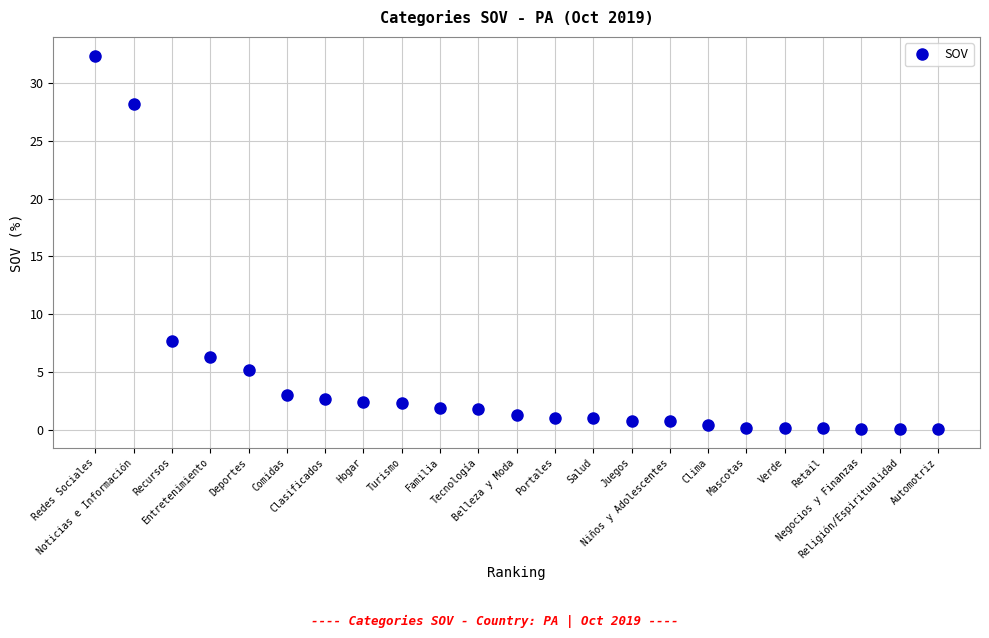

What is the label of the 13th point from the left?

Portales